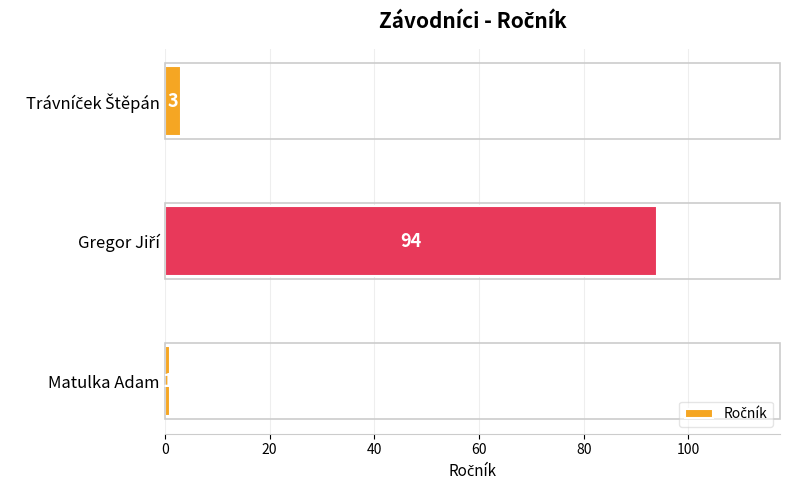

What is the average value?

33